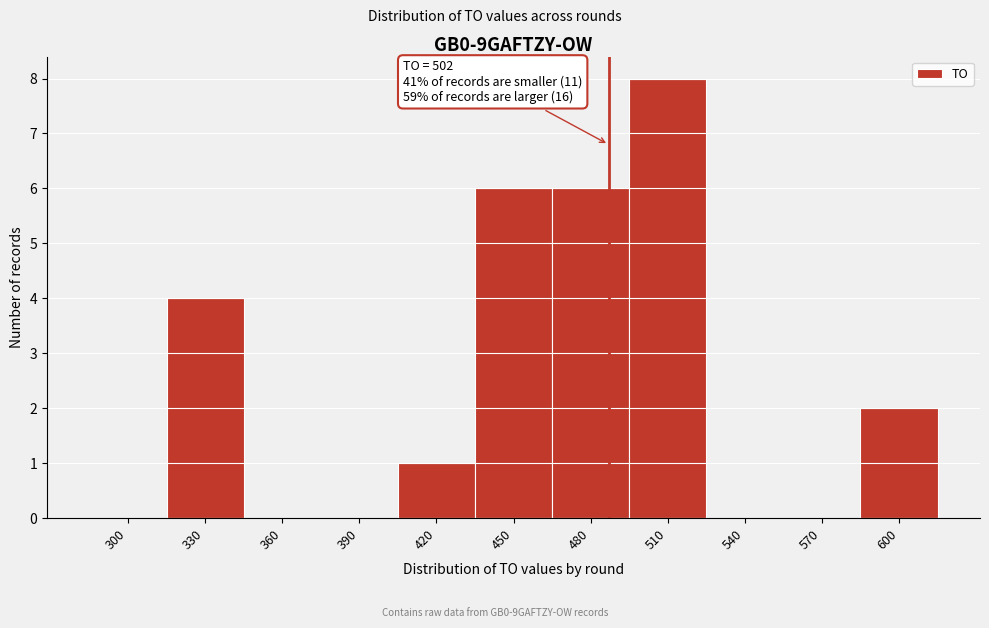

Reading left to right, what are all the values shown in this chart?

300=0	330=4	360=0	390=0	420=1	450=6	480=6	510=8	540=0	570=0	600=2